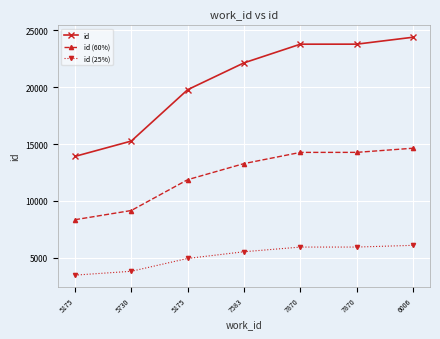

Is it true that id equals 23789.0 at 7870?

True